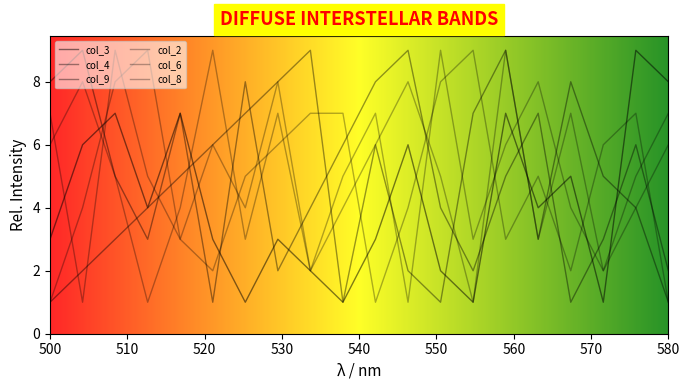

In col_2, how many points are lower than both neighbors (excluding endpoints)?

4